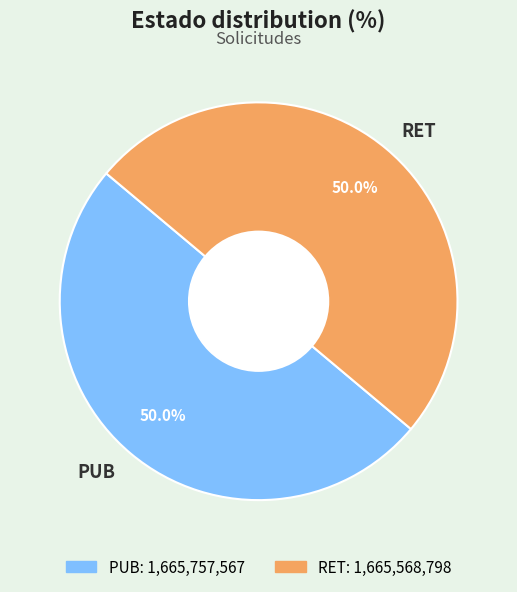

Is it true that PUB is 44% of the pie?

False